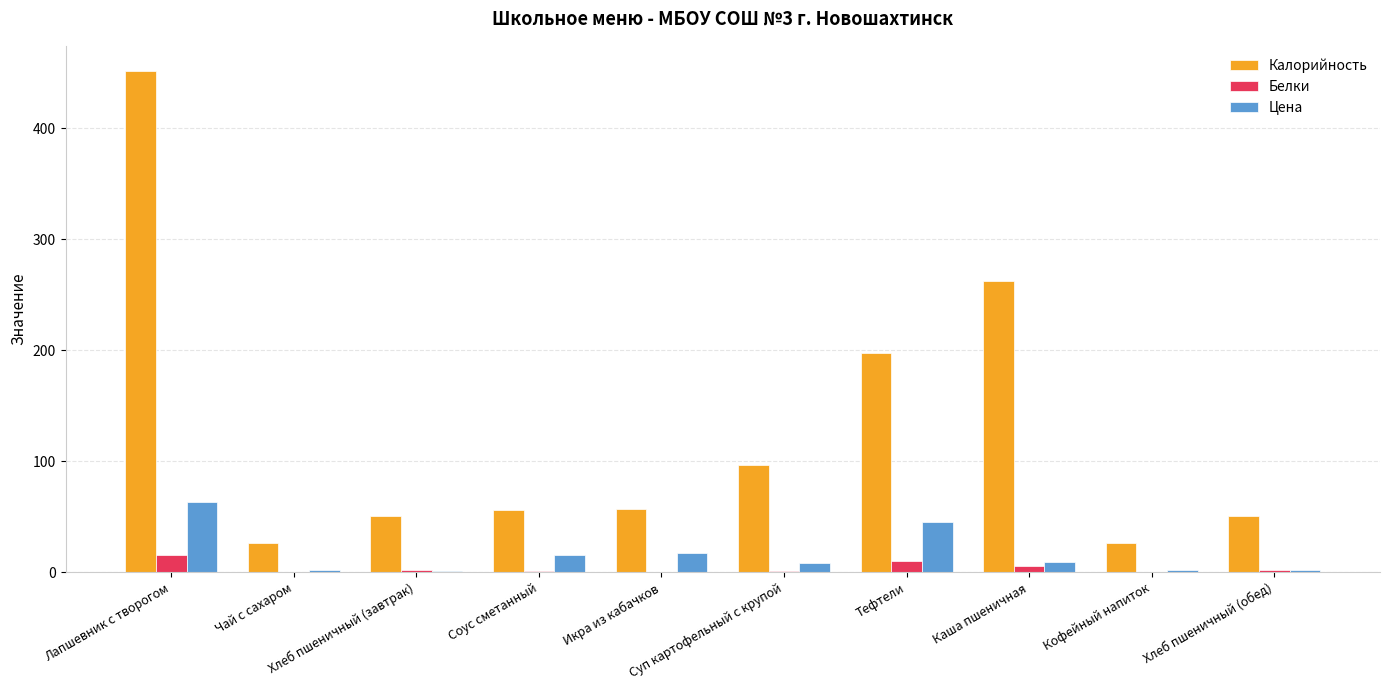

What is the average value of the Калорийность series?

127.6